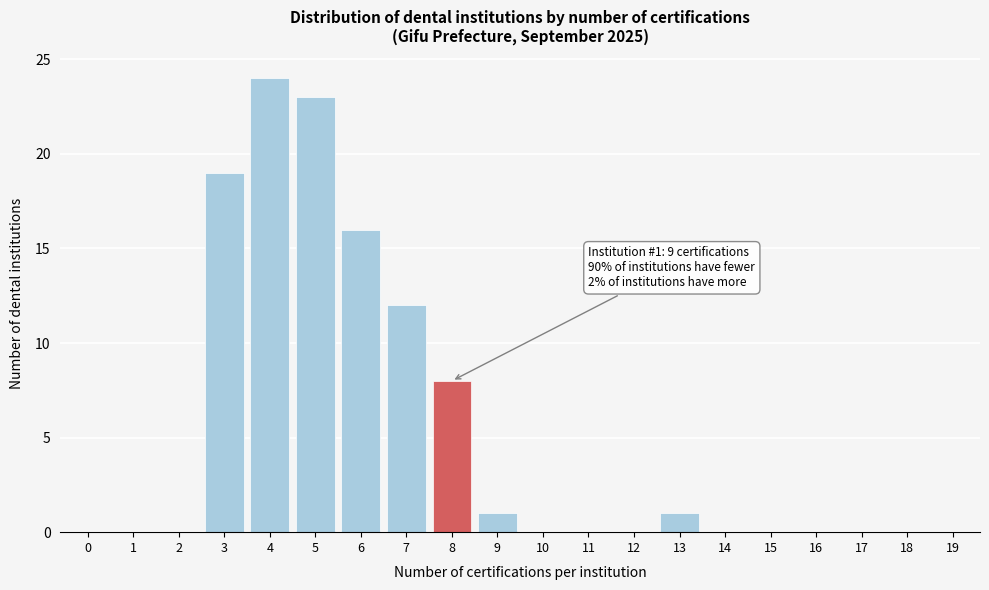

Reading right to left, transcribe all the data shown in this chart.

19=0	18=0	17=0	16=0	15=0	14=0	13=1	12=0	11=0	10=0	9=1	8=8	7=12	6=16	5=23	4=24	3=19	2=0	1=0	0=0